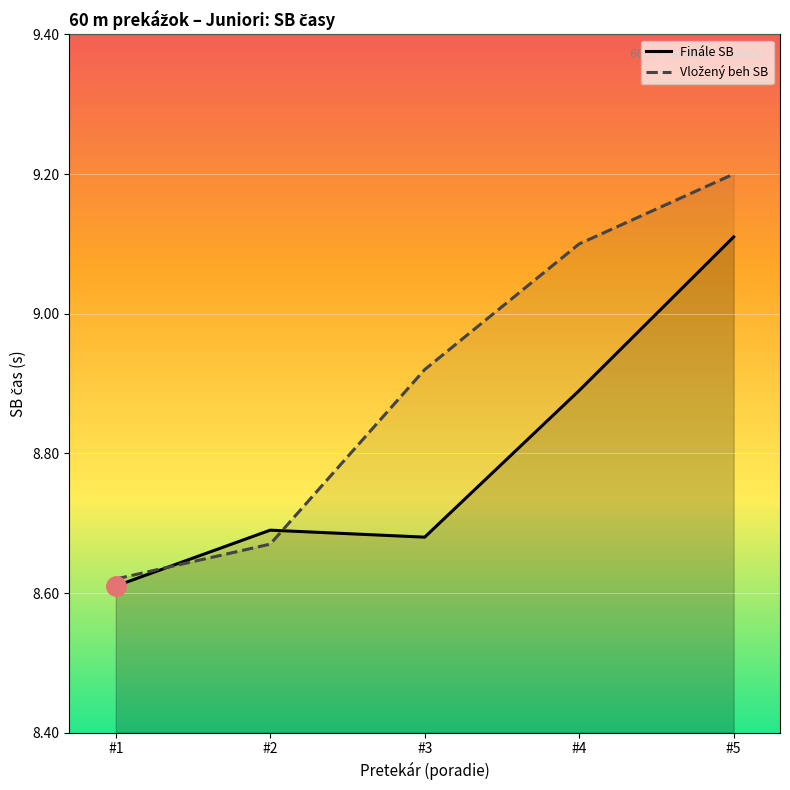

What is the sum of the Vložený beh SB values at #2 and #4?

17.8